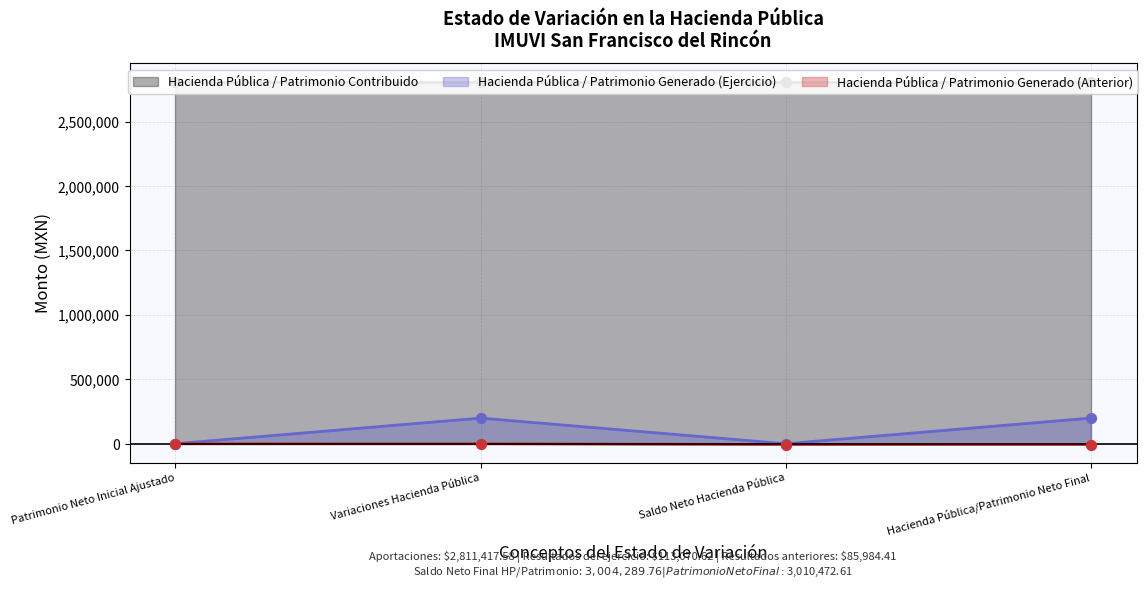

At which category is the sum across all series the highest?

Variaciones Hacienda Pública